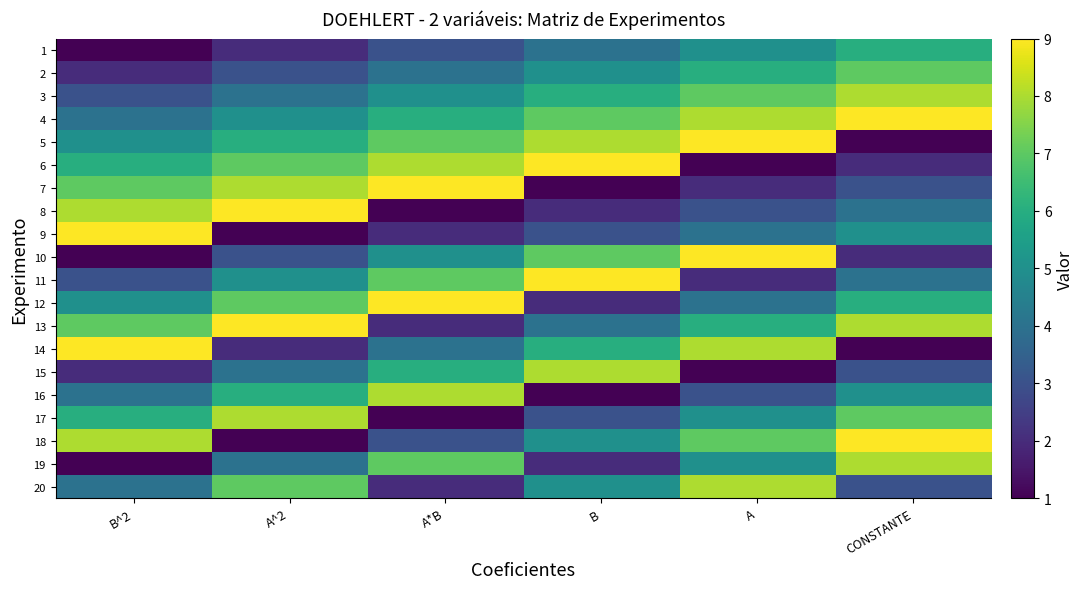

At how many categories does at least one series exceed 1?

6